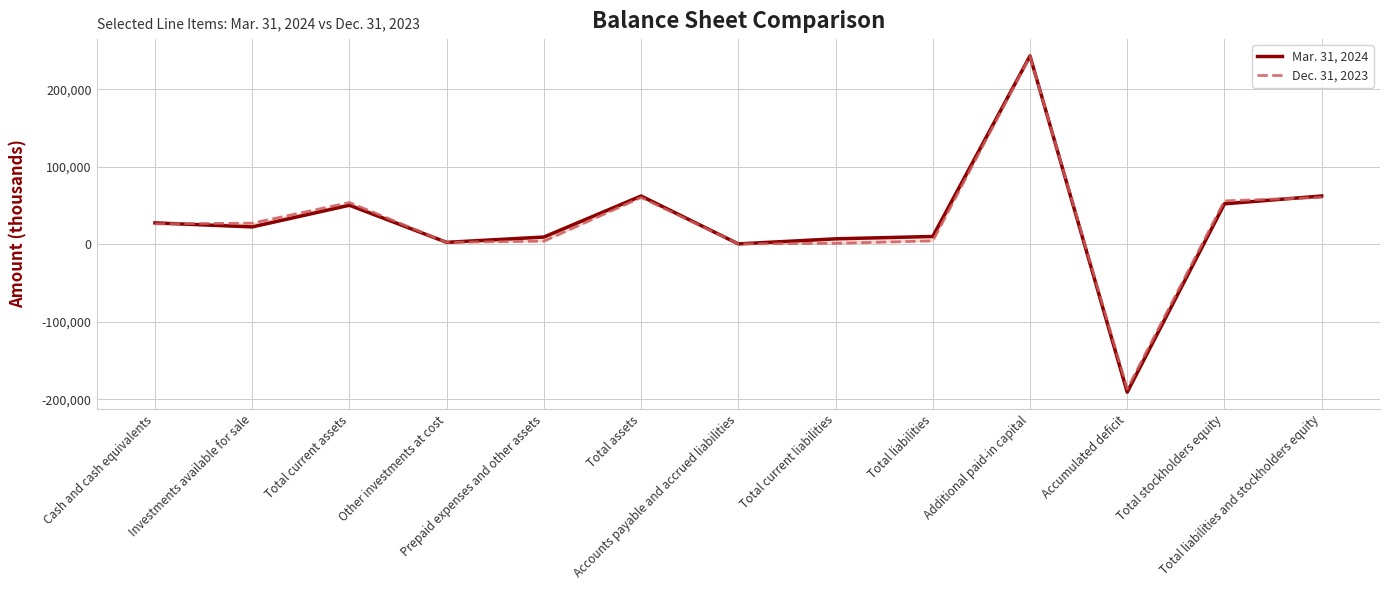

What are all the series names shown in the legend?

Mar. 31, 2024, Dec. 31, 2023